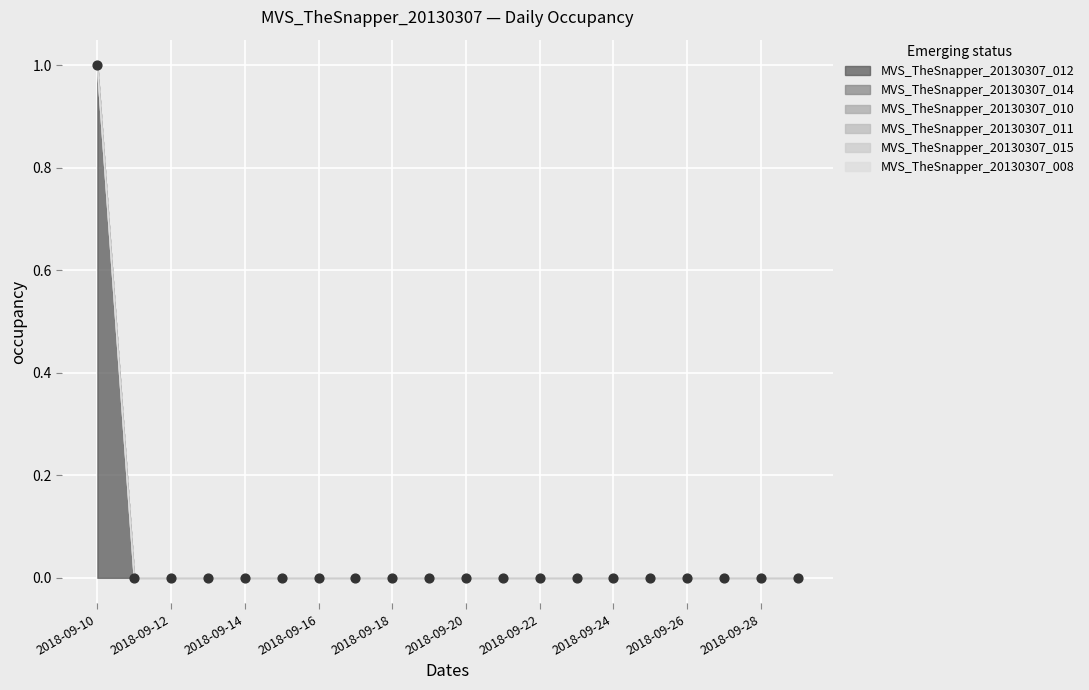

Is the value of MVS_TheSnapper_20130307_014 at 2018-09-17 greater than the value of MVS_TheSnapper_20130307_012 at 2018-09-28?

No